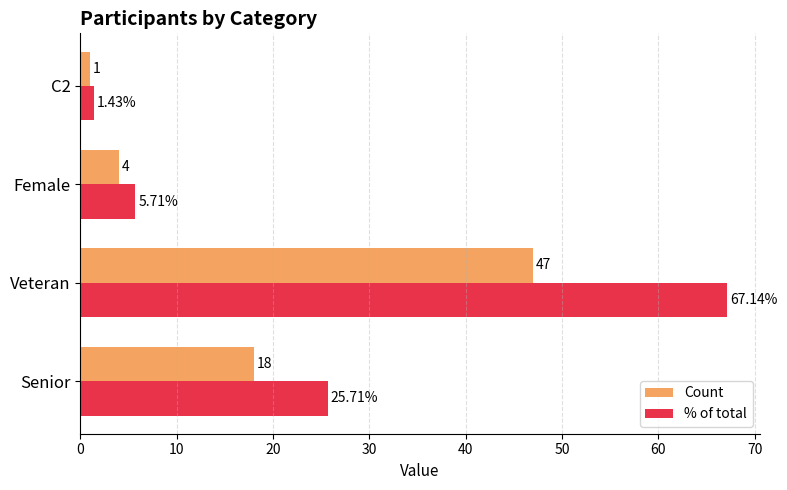

What is the maximum value shown in the chart?

67.1